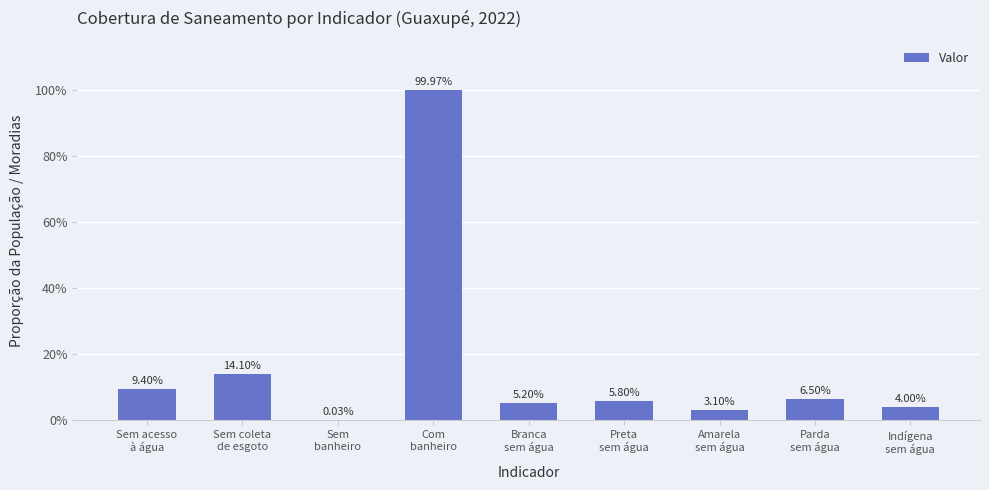

Rank the categories by value from lowest to highest.

Sem
banheiro, Amarela
sem água, Indígena
sem água, Branca
sem água, Preta
sem água, Parda
sem água, Sem acesso
à água, Sem coleta
de esgoto, Com
banheiro